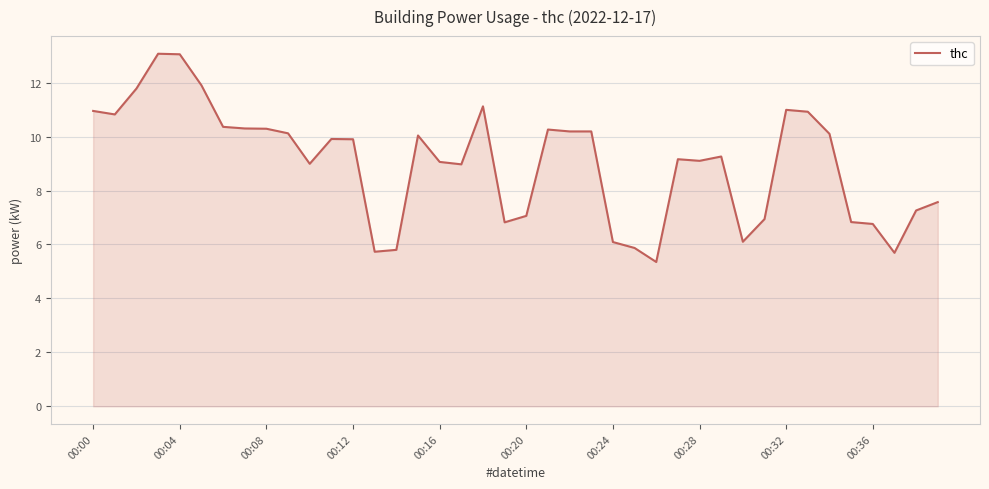

What is the difference between the maximum and minimum values?

7.7